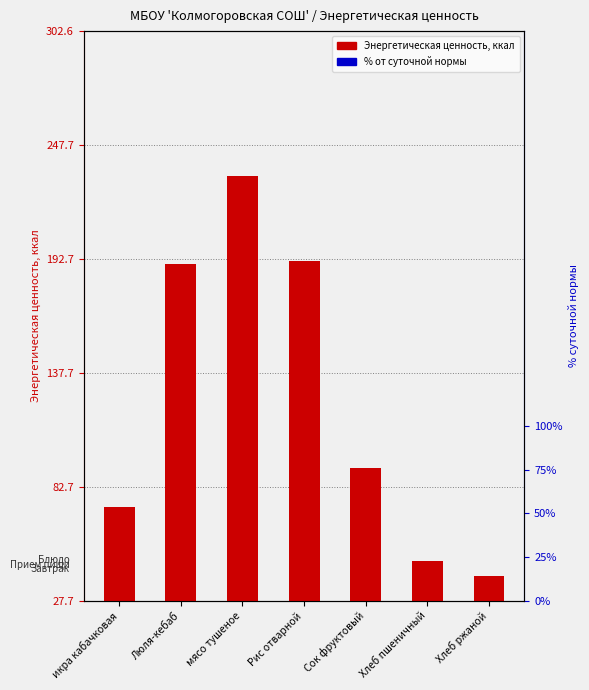

What is the minimum value shown in the chart?

39.6